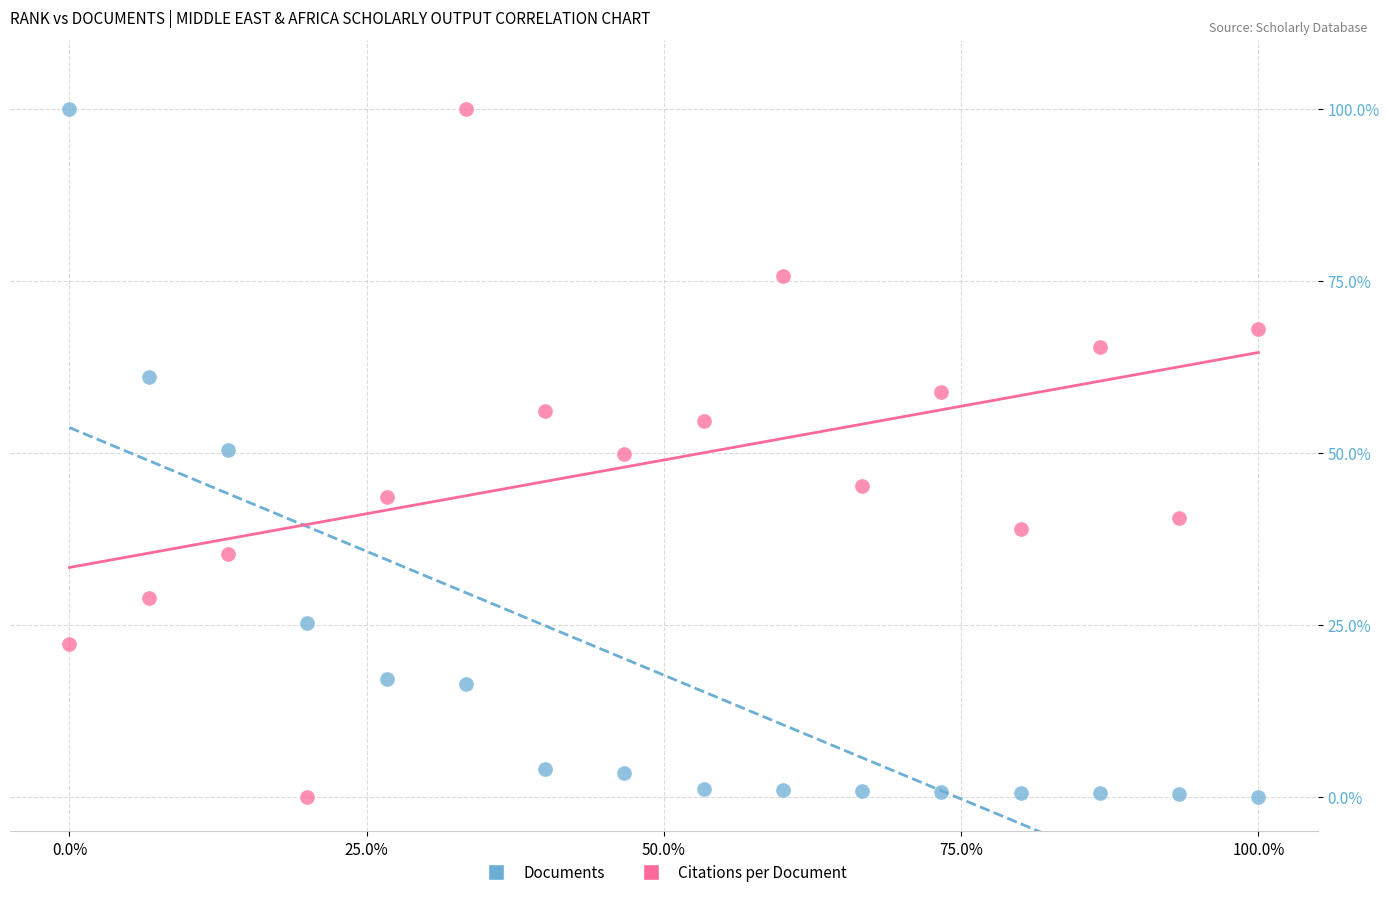

What is the X range (max minus min) for the scatter plot?

100.0